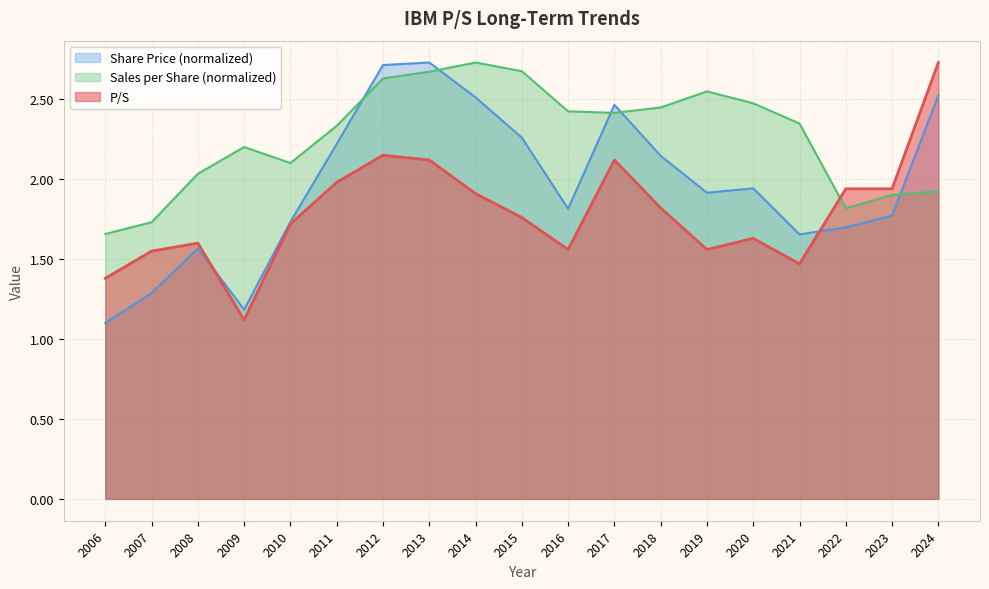

True or false: P/S has more than 1 interior local peaks.

True